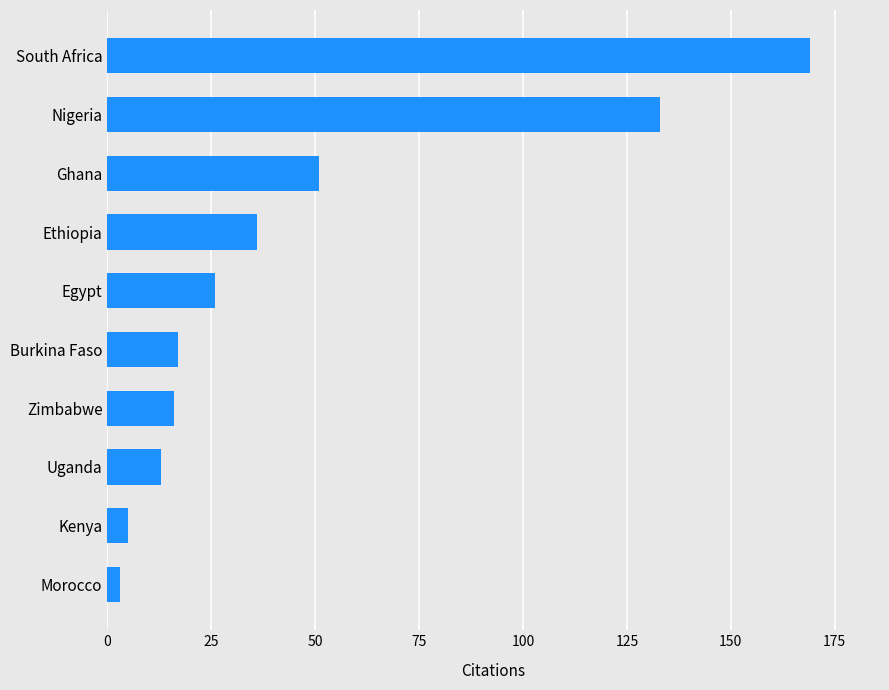

Reading top to bottom, what are all the values shown in this chart?

169	133	51	36	26	17	16	13	5	3